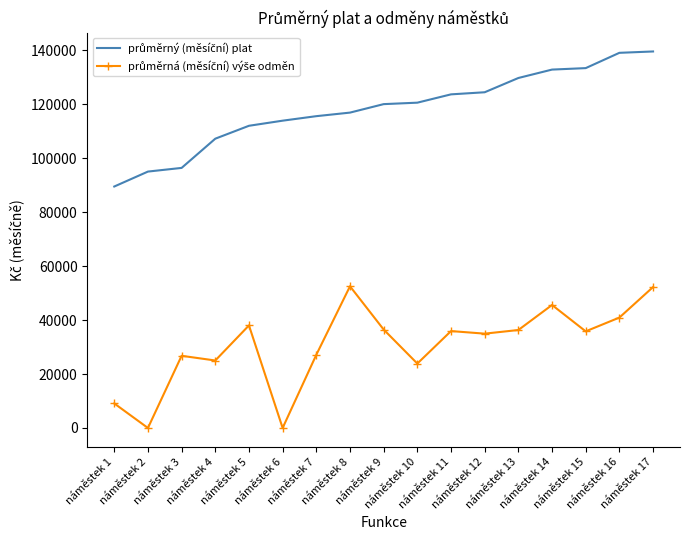

What is the greatest value displayed?

139500